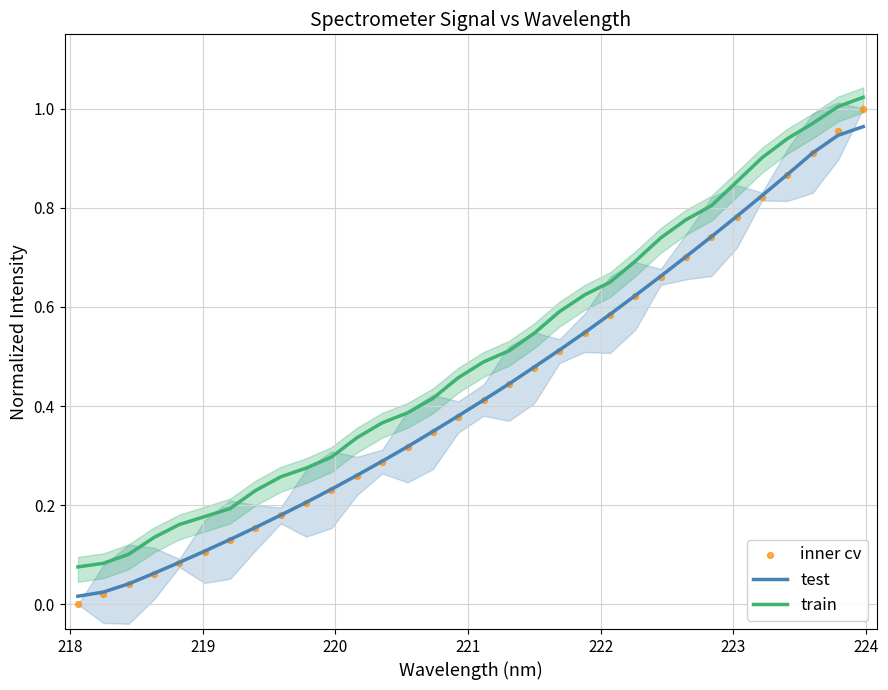

Which series has the largest total across all categories?

train